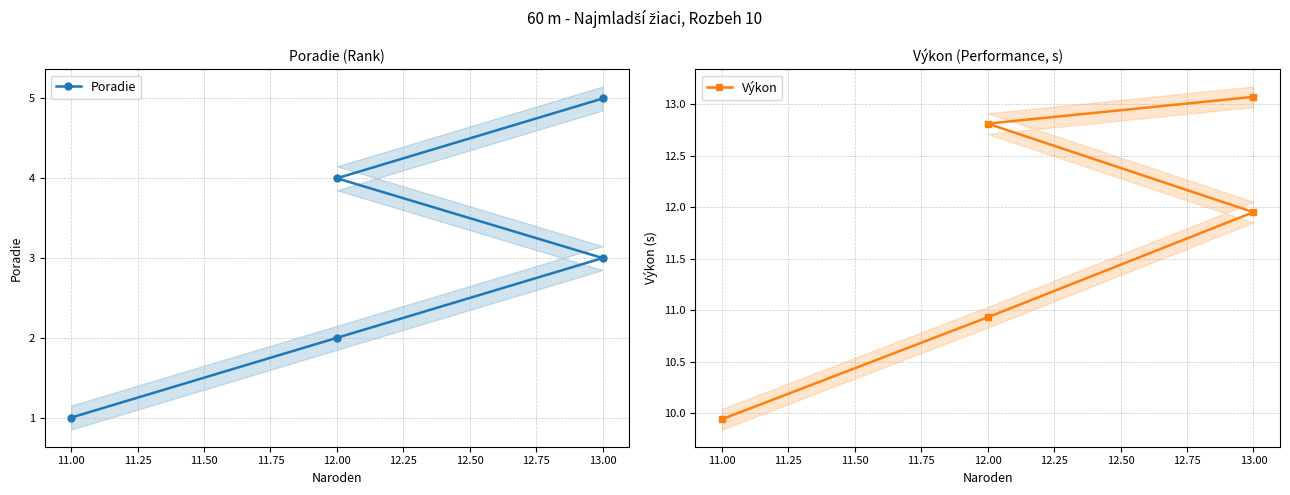

What is the difference between the second highest and minimum values in the Výkon series?

2.9